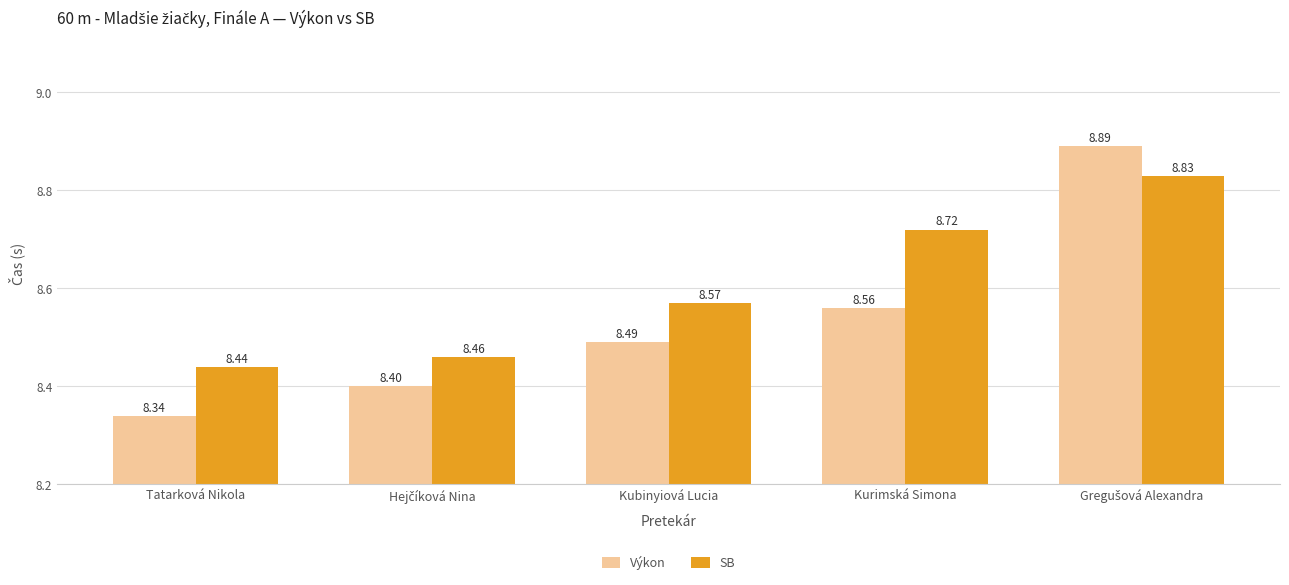

At which category does the chart reach its minimum across all series?

Tatarková Nikola